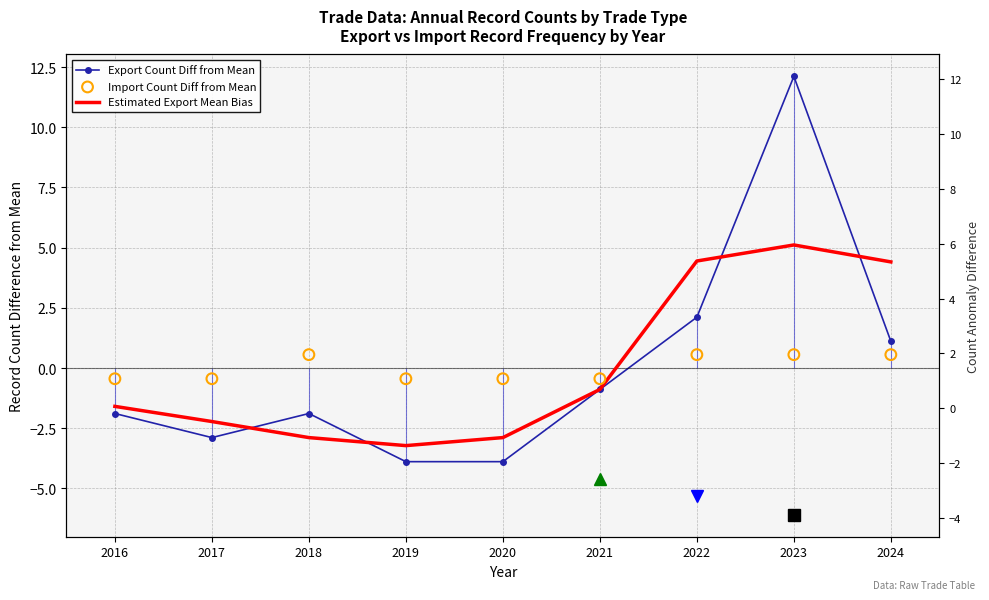

At how many categories does at least one series exceed 11?

1